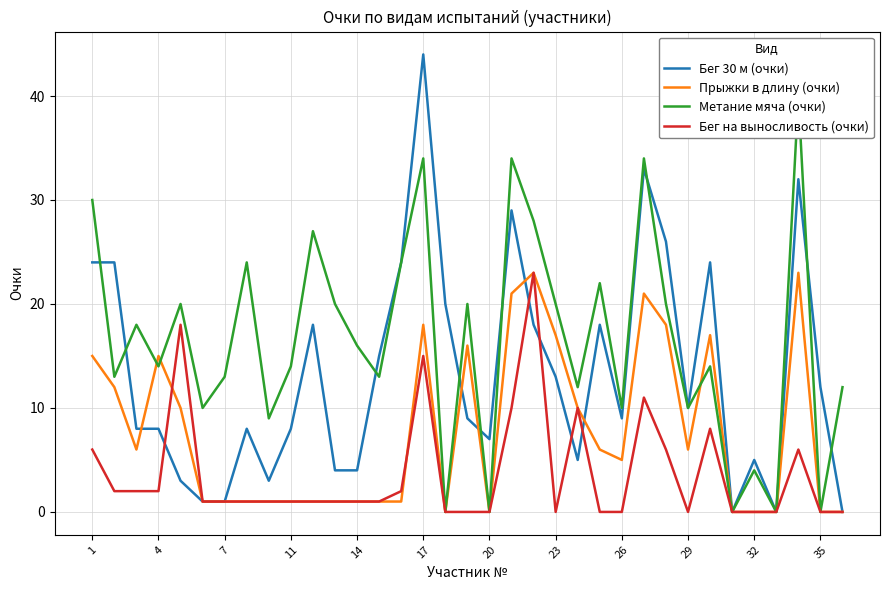

How many intersections are there between Бег 30 м (очки) and Бег на выносливость (очки)?

5